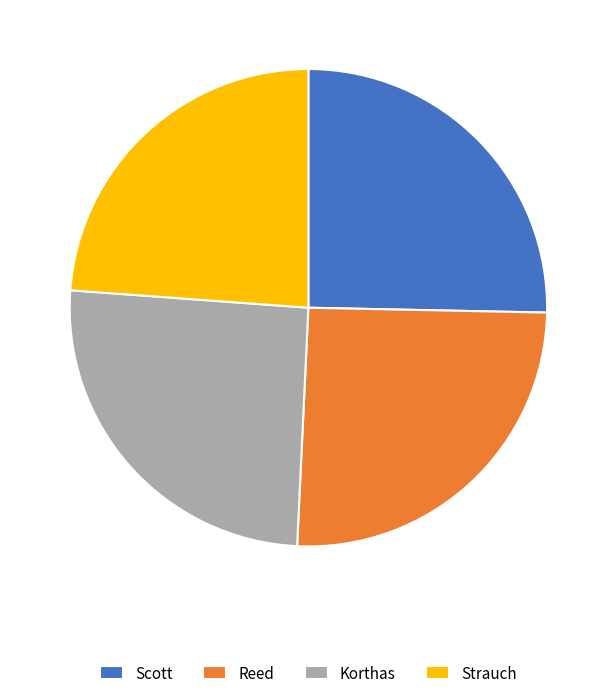

Is there a majority slice in this chart?

No